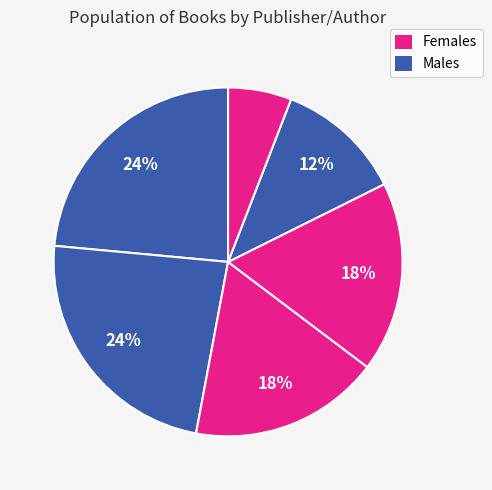

Is there any slice that represents more than half of the pie?

No